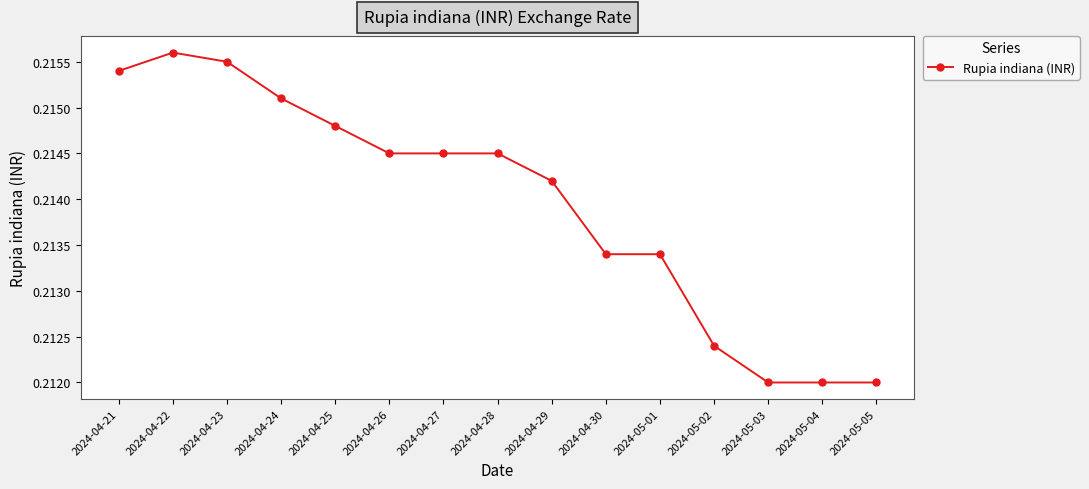

Which category has the highest value across all series?

2024-04-22